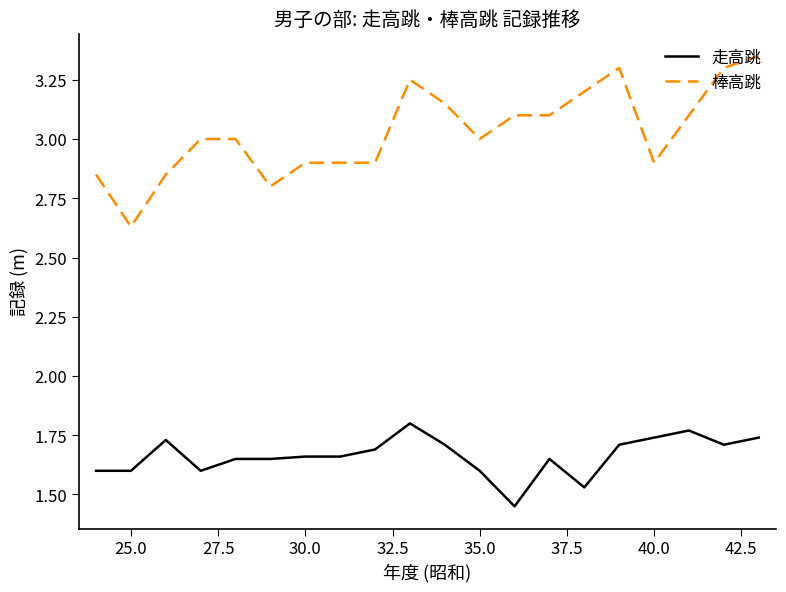

True or false: 棒高跳 and 走高跳 intersect in this chart.

False